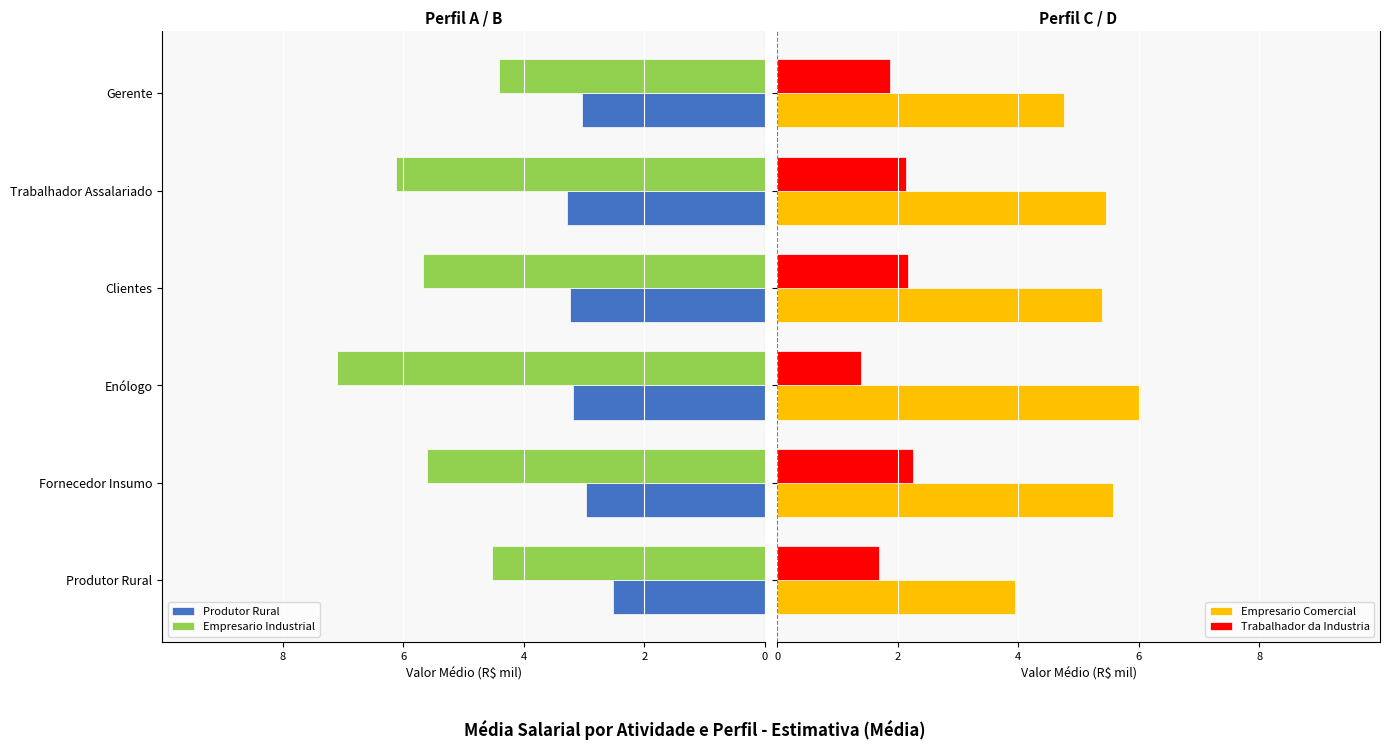

What is the maximum value for Empresario Comercial?

6.0